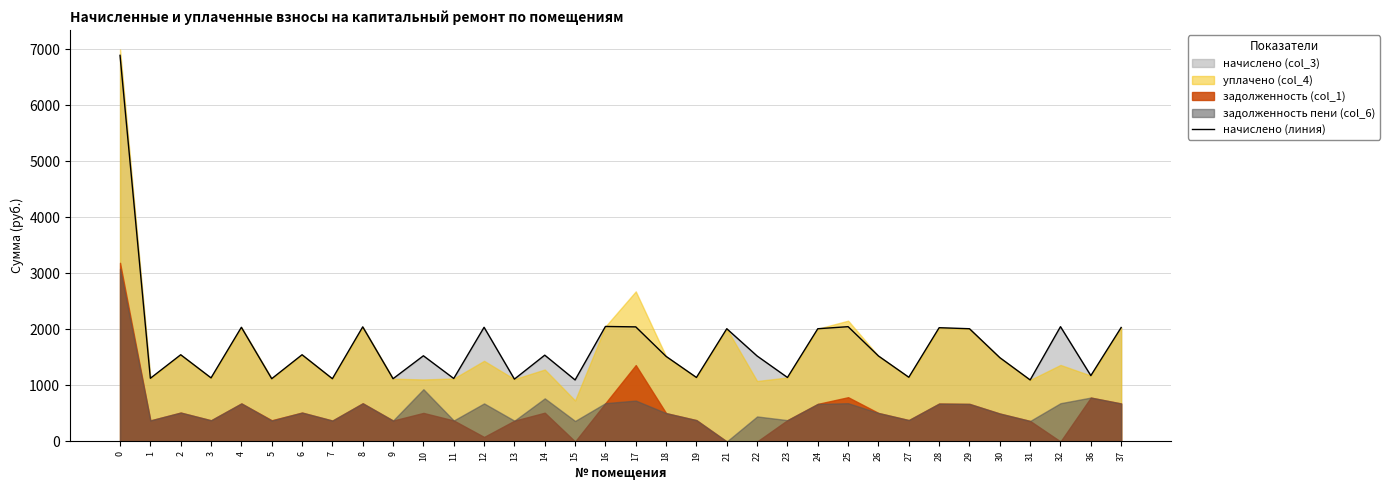

The начислено (линия) series shows 11781.4 at 0. True or false?

False